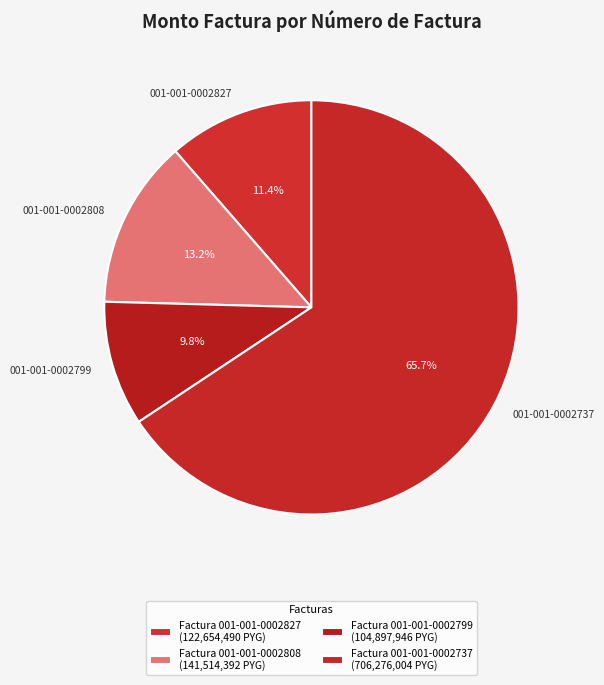

Count the number of slices in the pie.

4